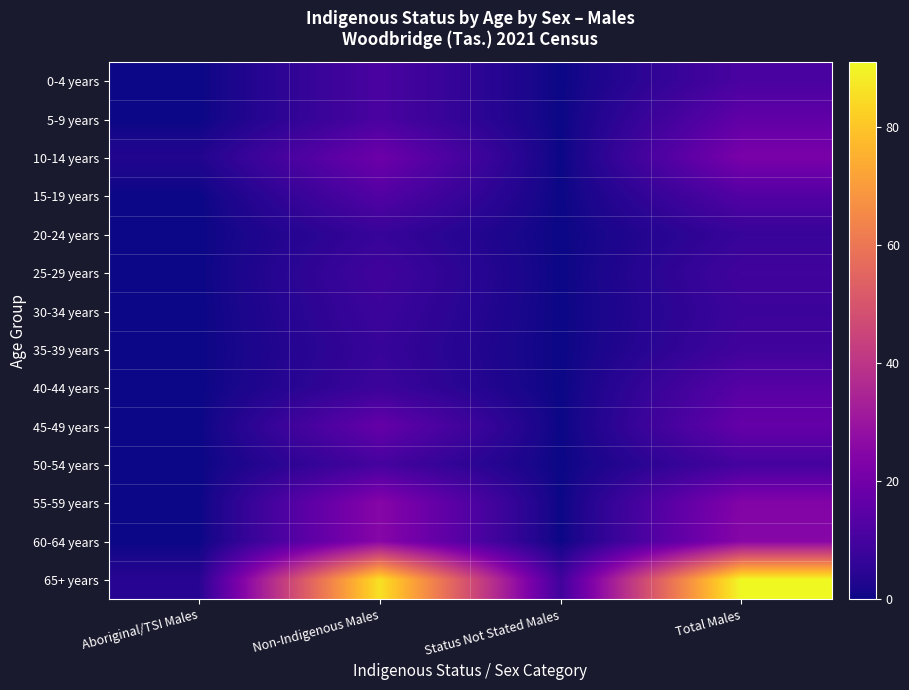

Between Non-Indigenous Males and Aboriginal/TSI Males, which is larger?

Non-Indigenous Males